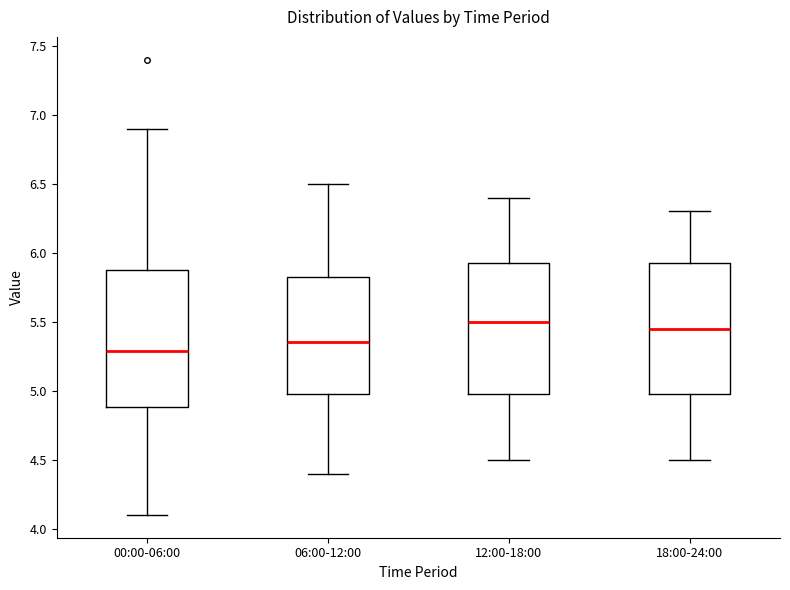

Where does the upper whisker of the box for 00:00-06:00 end on the y-axis? The values are not printed on the chart, so give them approximately, as read against the axis.

6.90